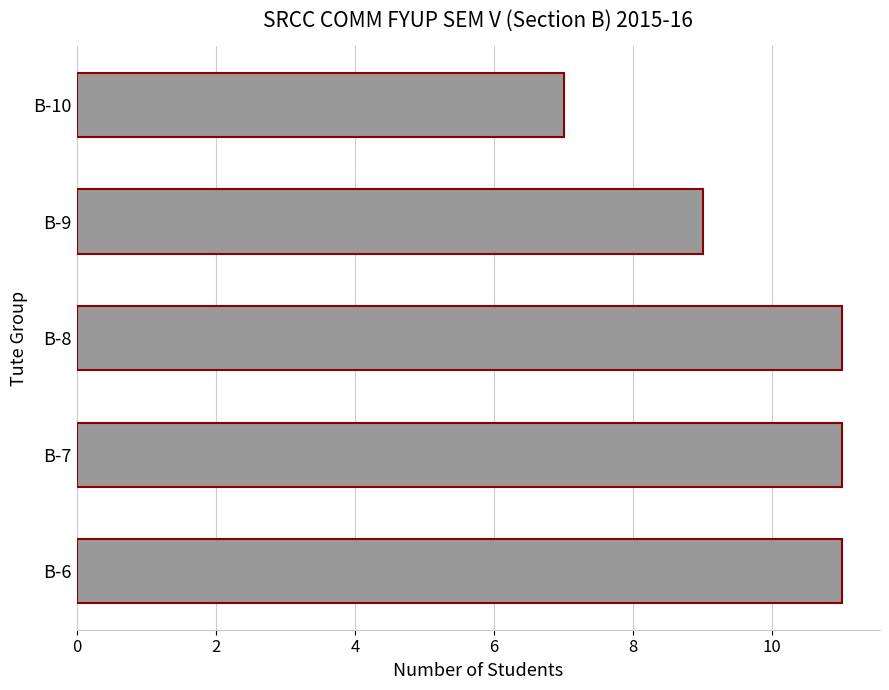

Count the values in the range 9 to 11.

4